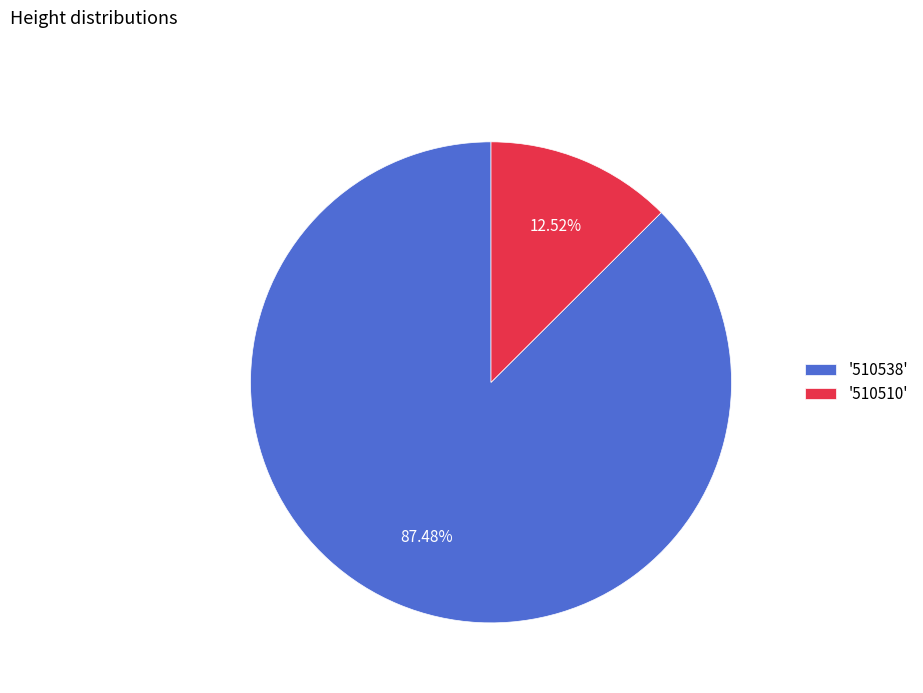

Which slice is the largest?

'510538'